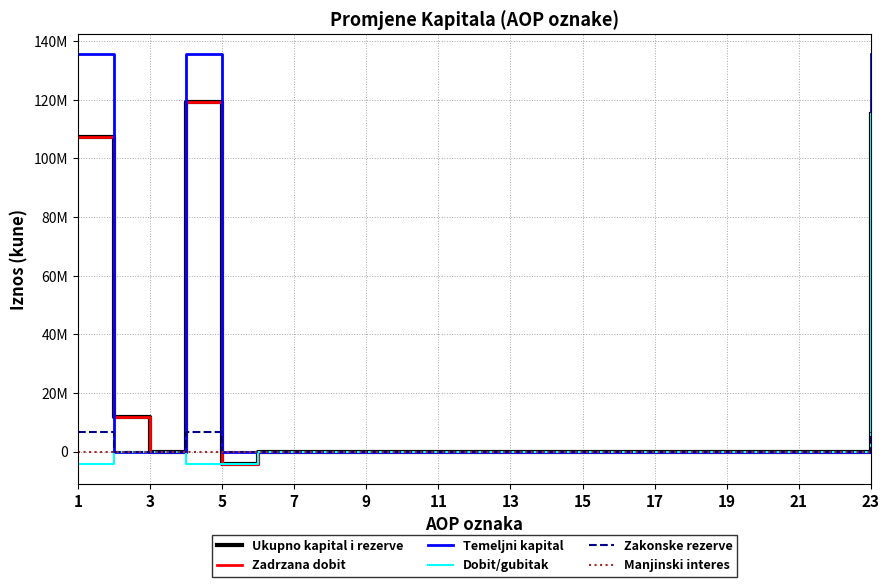

Is this an area chart (filled region under the line)?

No